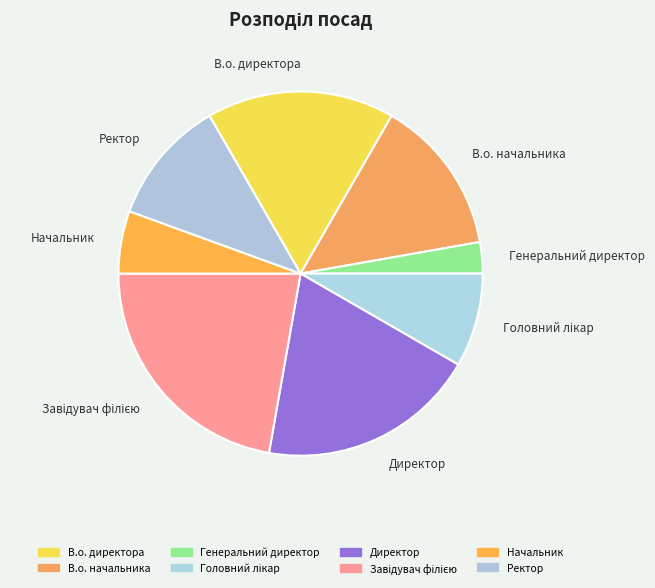

How many slices are in this pie chart?

8